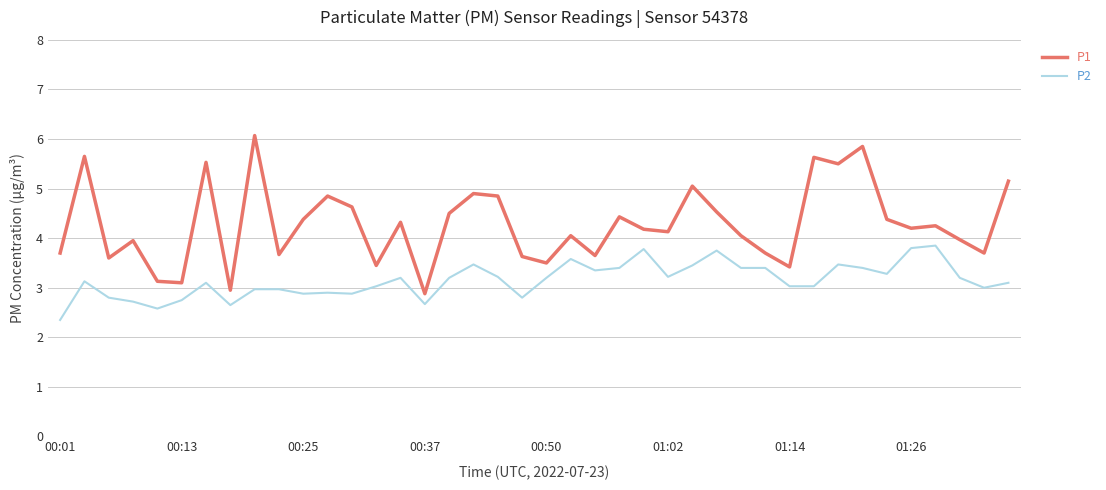

What is the smallest value displayed?

2.4